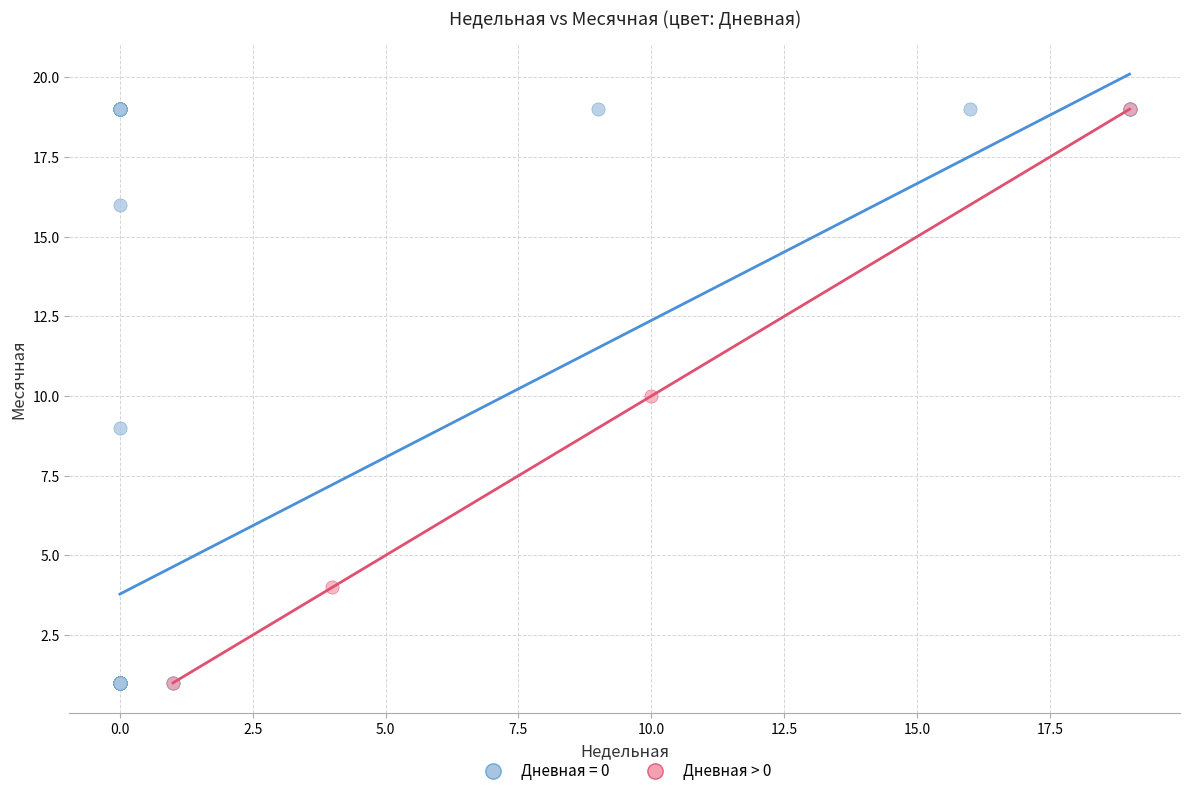

Which series has the widest spread of Y values?

Дневная = 0